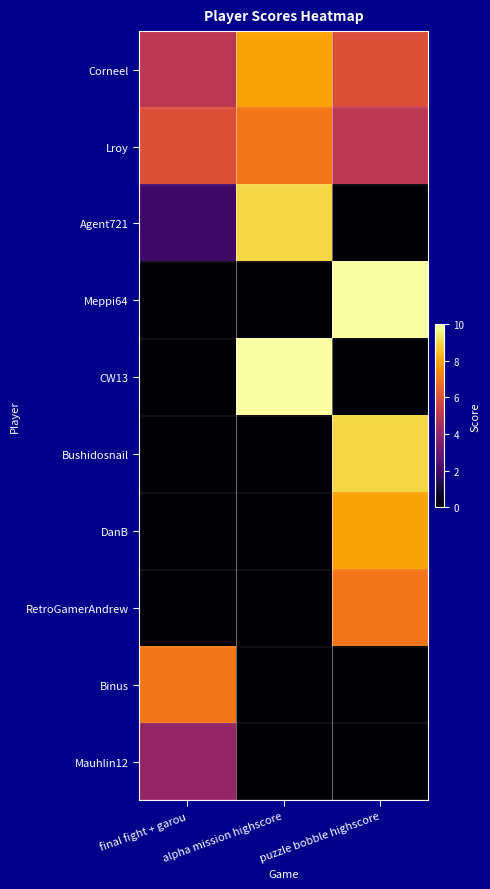

Which series has the largest range (max minus min)?

Meppi64